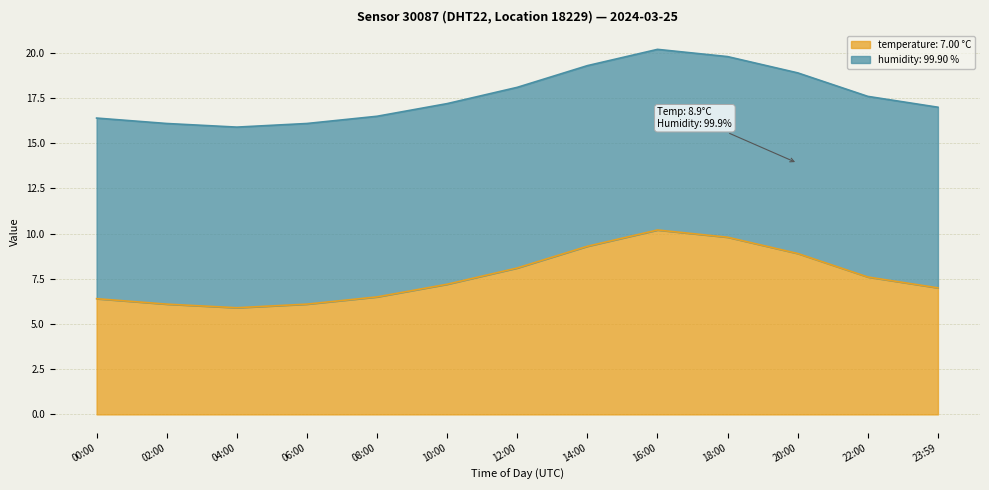

Reading left to right, extract all data points from this chart.

6.4	6.1	5.9	6.1	6.5	7.2	8.1	9.3	10.2	9.8	8.9	7.6	7.0